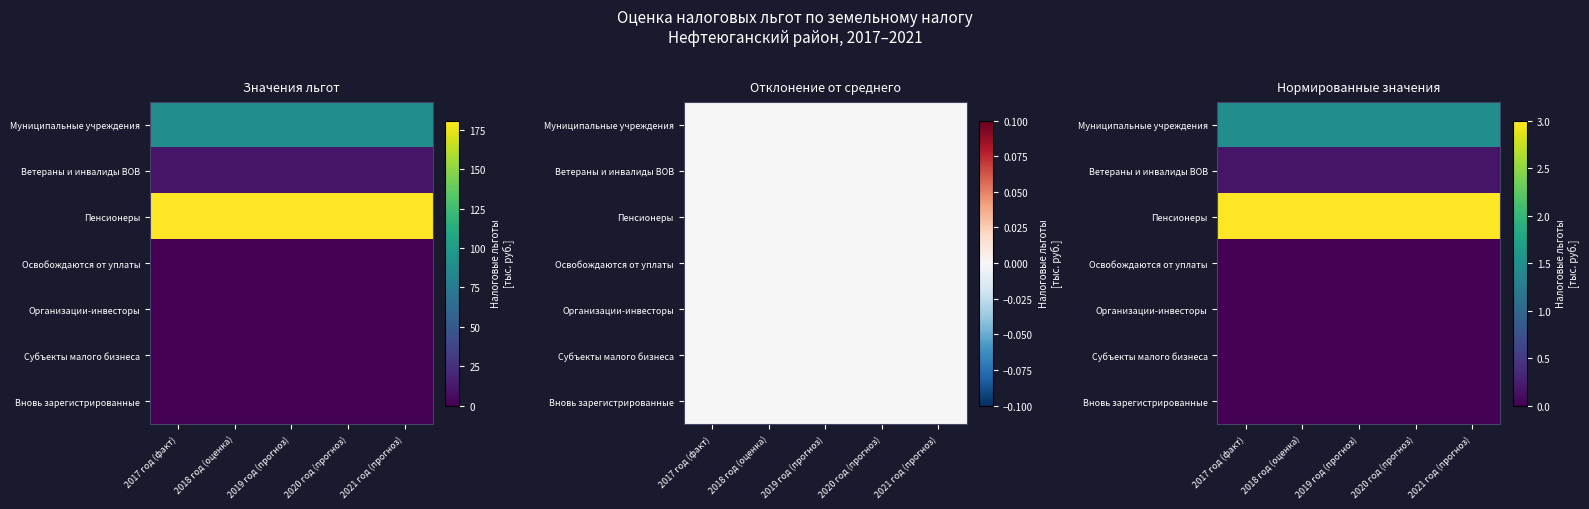

At how many categories does at least one series exceed 1?

5